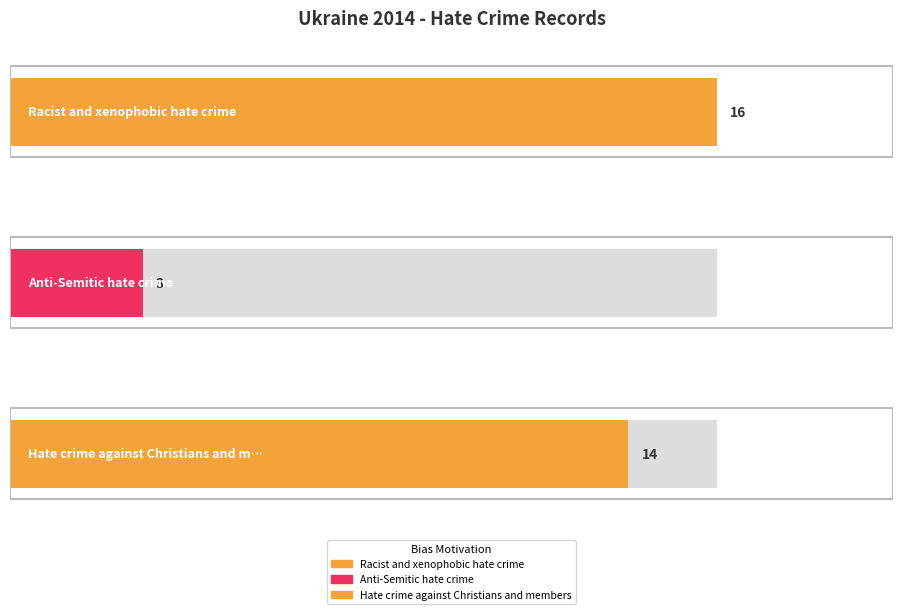

Count the number of values greater than 14.

1